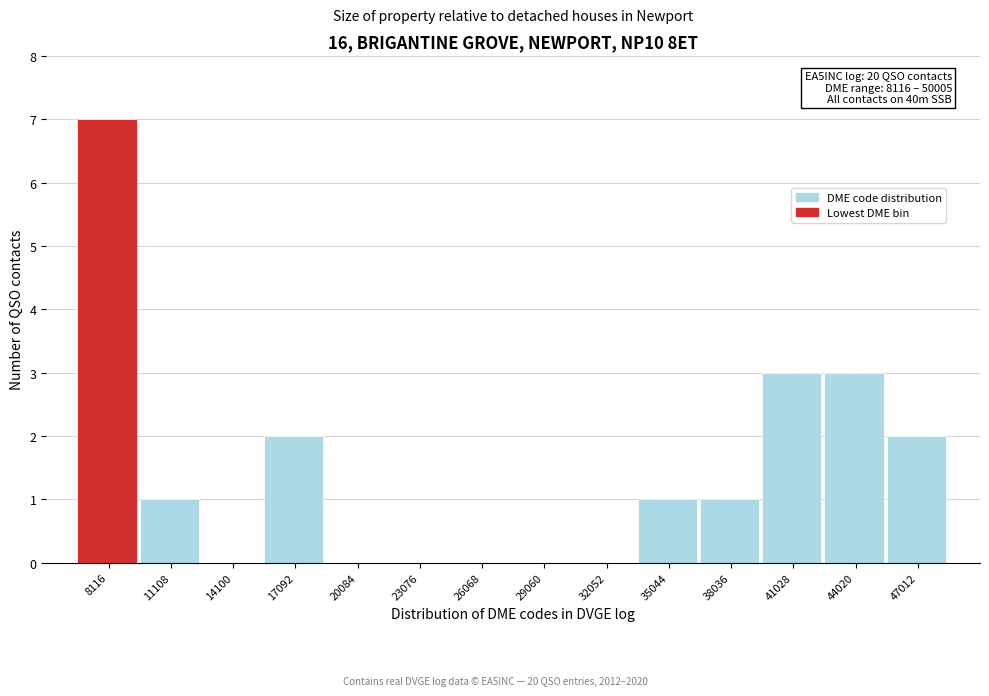

Reading right to left, list all the values displayed in this chart.

47012=2	44020=3	41028=3	38036=1	35044=1	32052=0	29060=0	26068=0	23076=0	20084=0	17092=2	14100=0	11108=1	8116=7